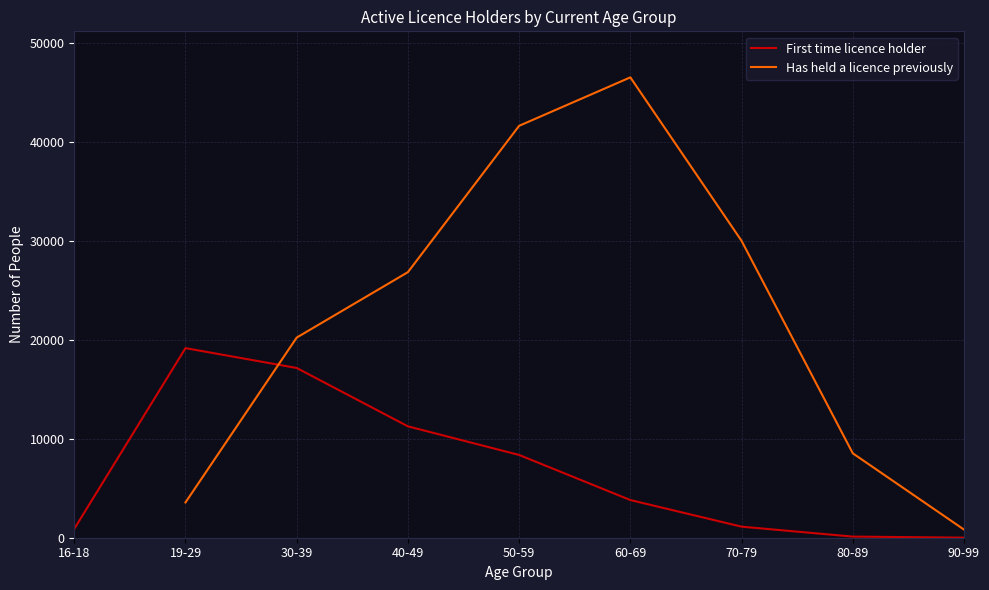

Does the chart have visible grid lines?

Yes